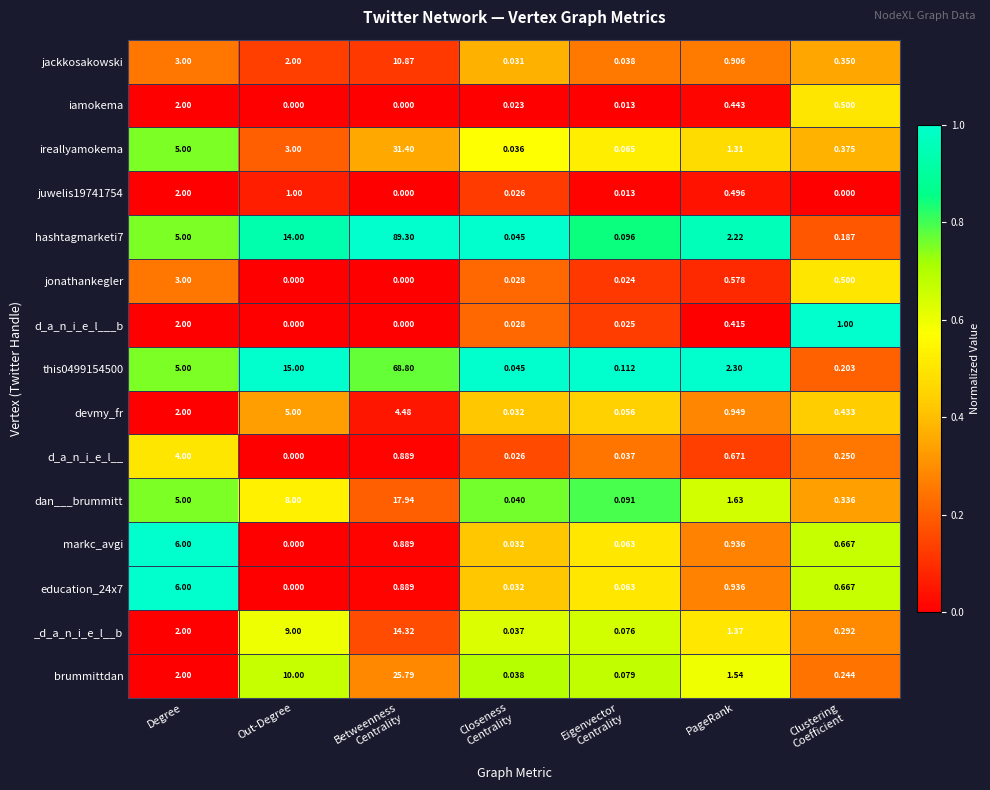

Which category has the highest value in the d_a_n_i_e_l__ series?

Degree